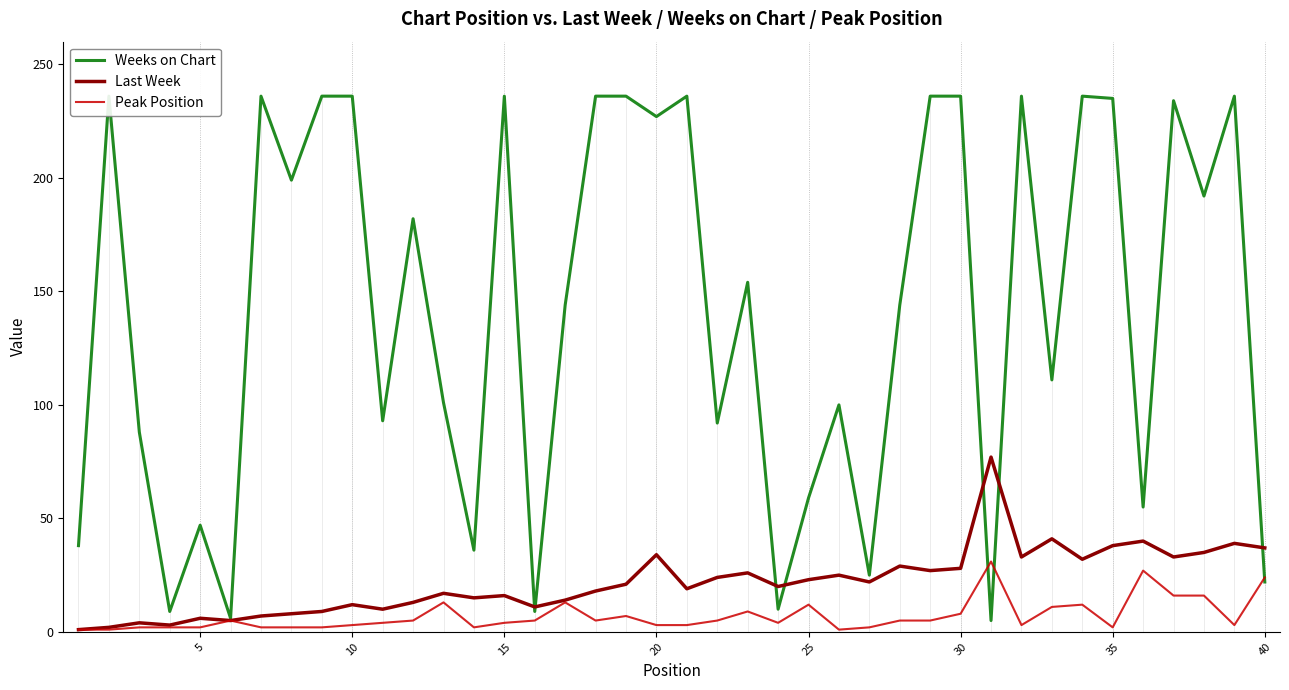

What is the maximum value for Peak Position?

31